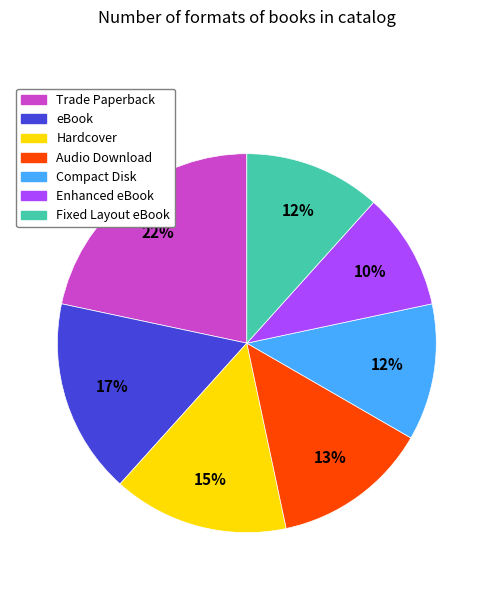

Is it true that Hardcover is 15% of the pie?

True